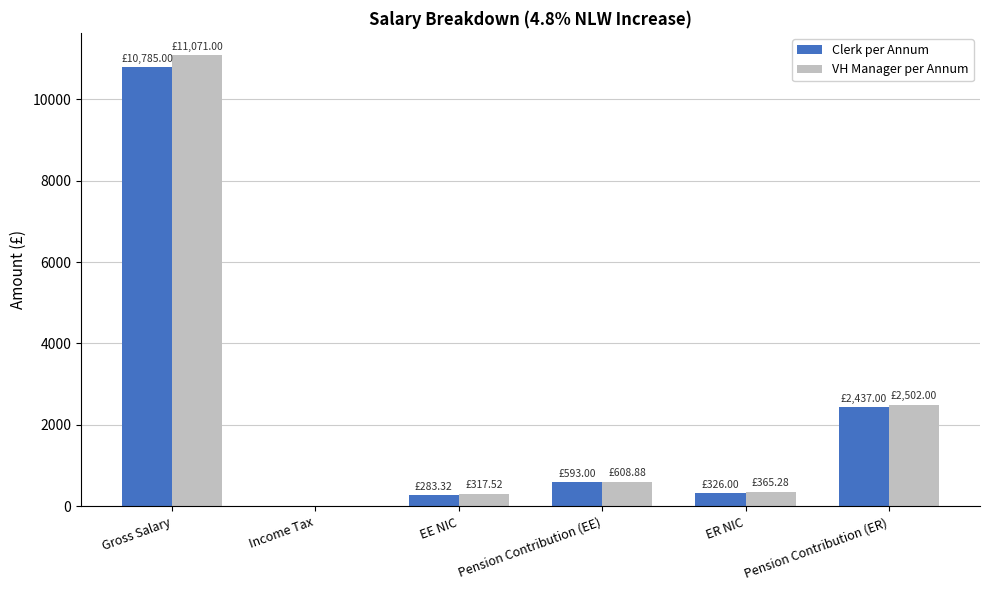

How many values in the VH Manager per Annum series exceed 608?

3